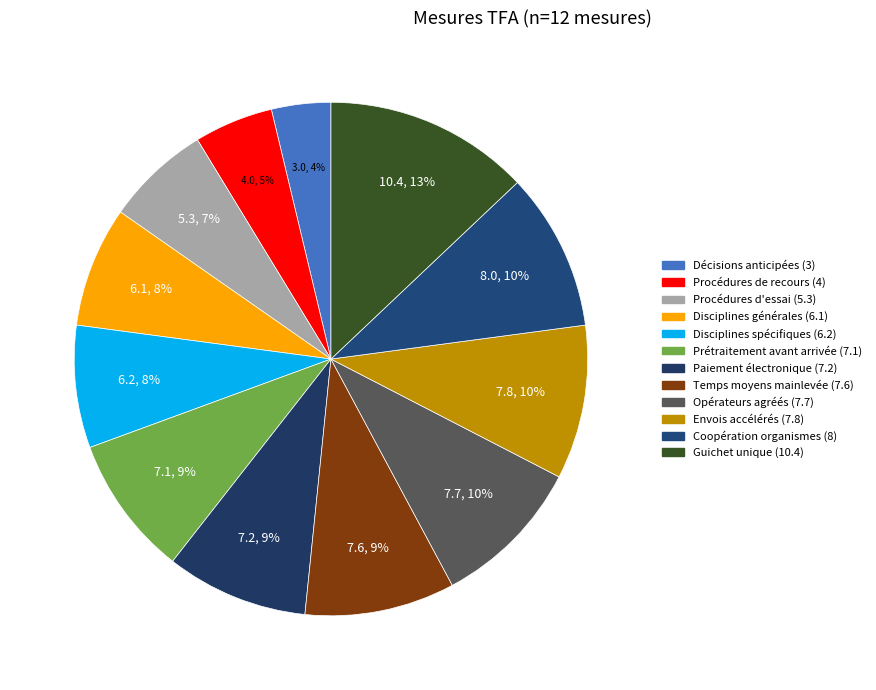

Is Disciplines générales (6.1) the majority of the pie?

No